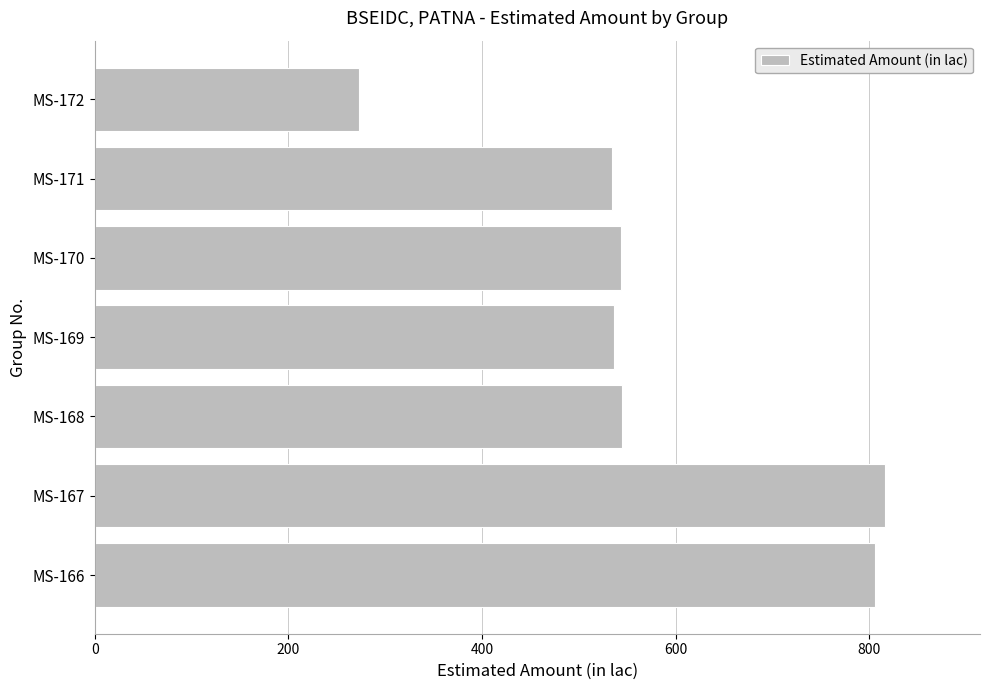

Between MS-172 and MS-167, which is larger?

MS-167